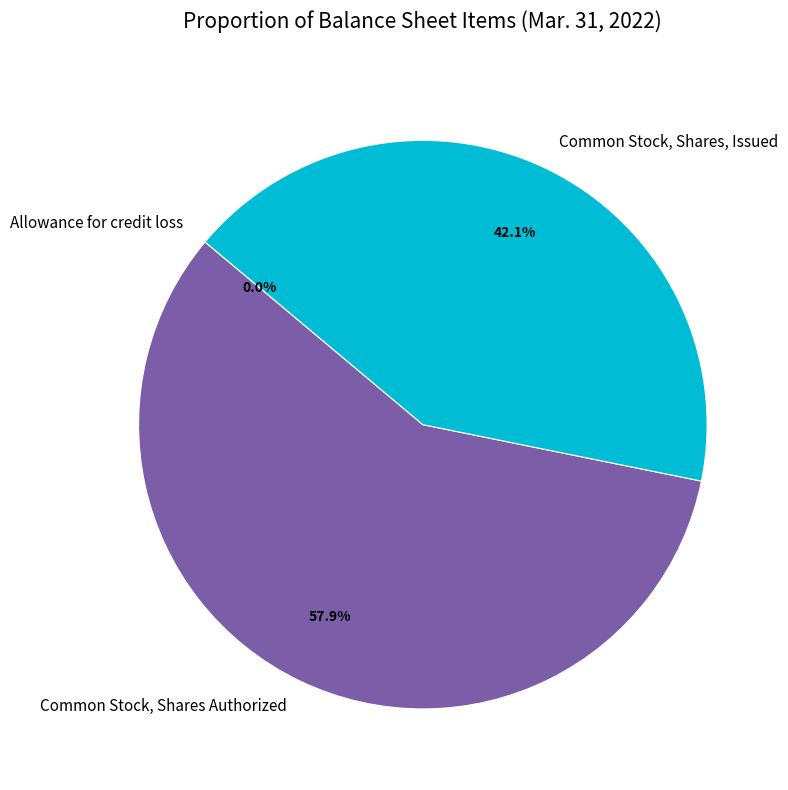

Combined, do Common Stock, Shares Authorized and Common Stock, Shares, Issued account for over 50%?

Yes